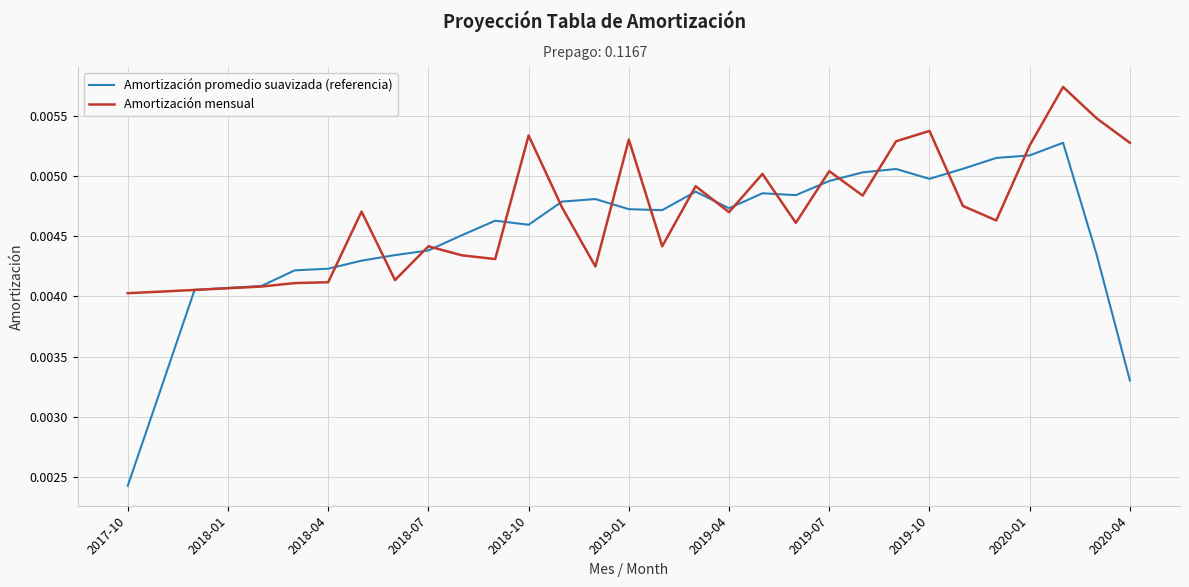

List the series in order of their overall mean, lowest first.

Amortización promedio suavizada (referencia), Amortización mensual